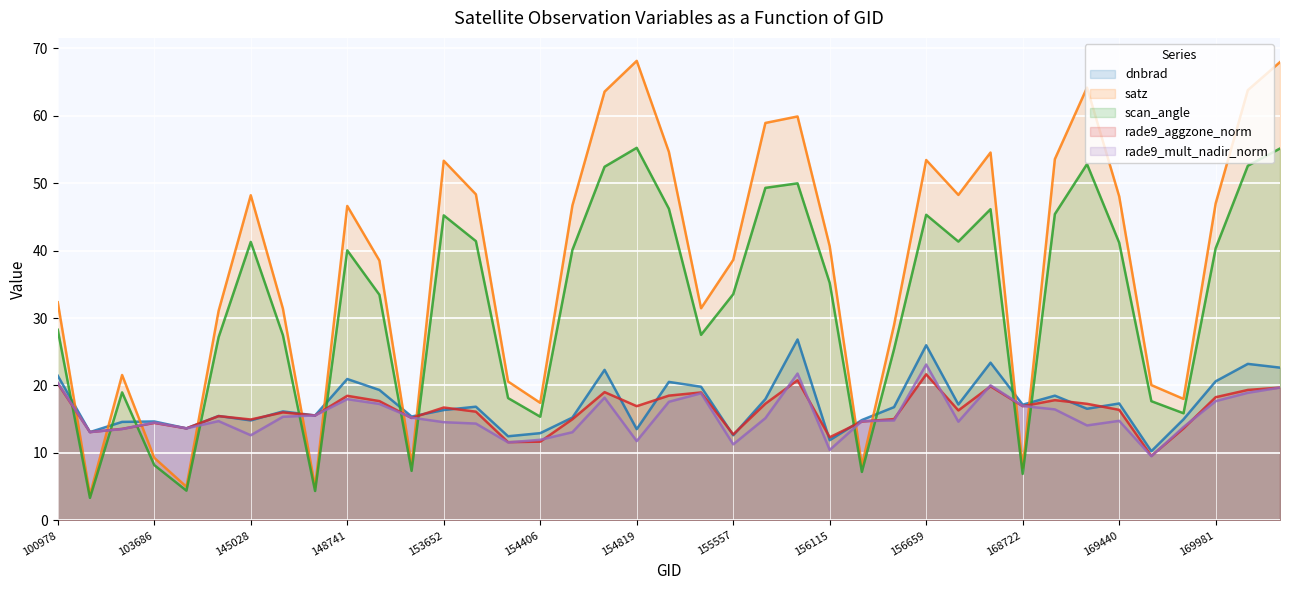

How many intersections are there between satz and dnbrad?

12